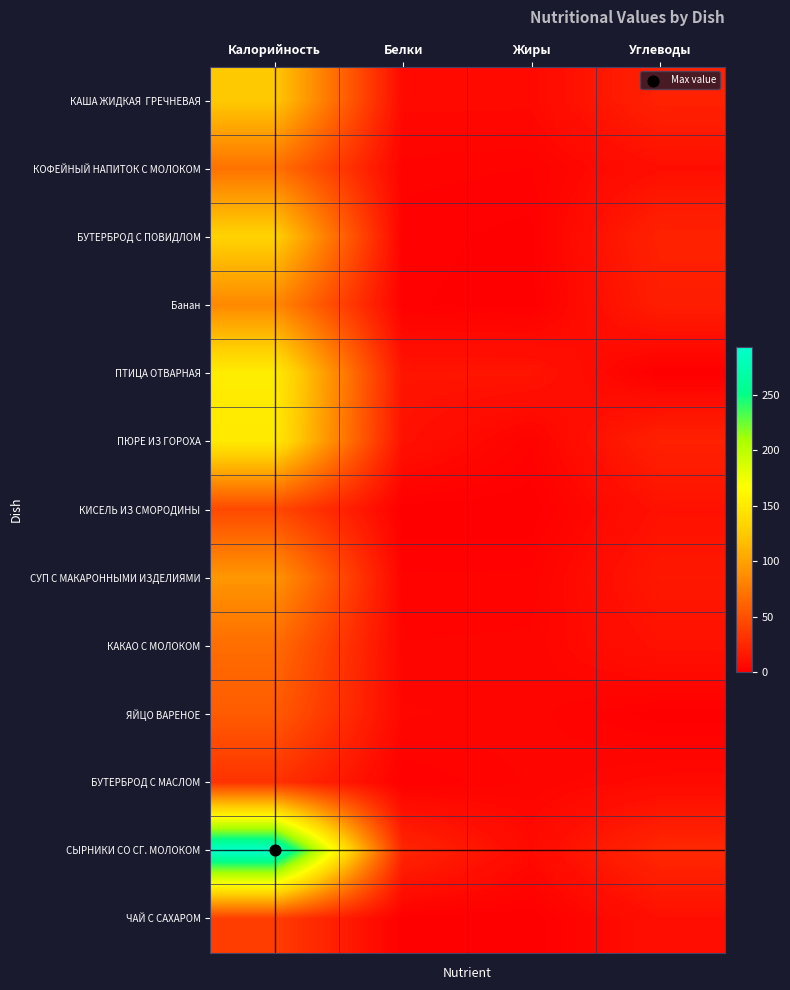

What is the total value across all series at Белки?

71.9